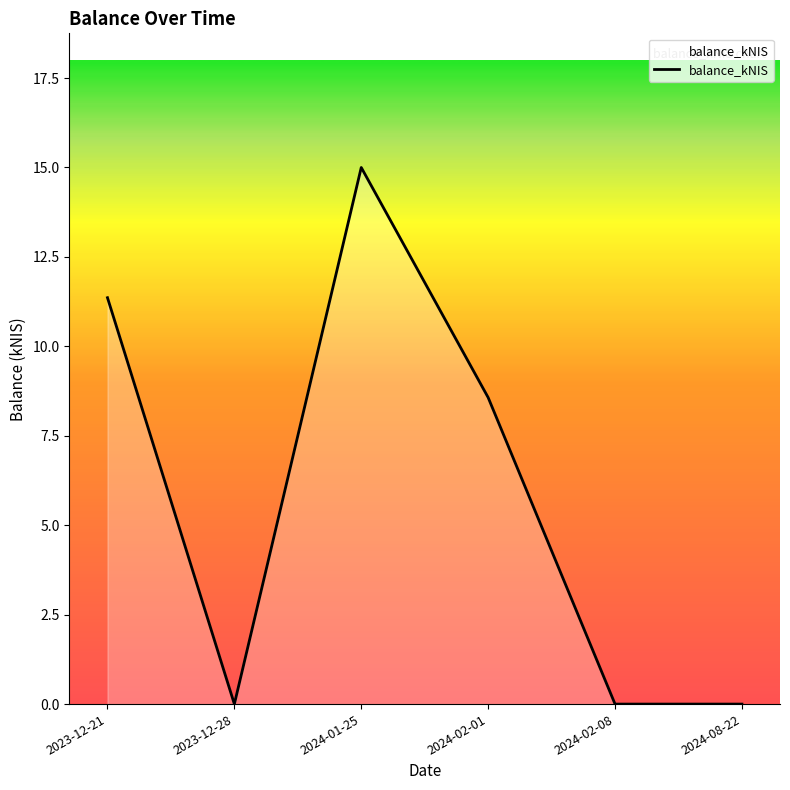

What is the maximum value shown in the chart?

15.0